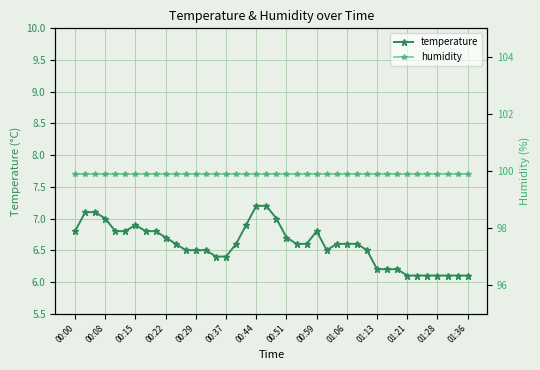

What is the sum of the humidity values at 25 and 20?

199.8